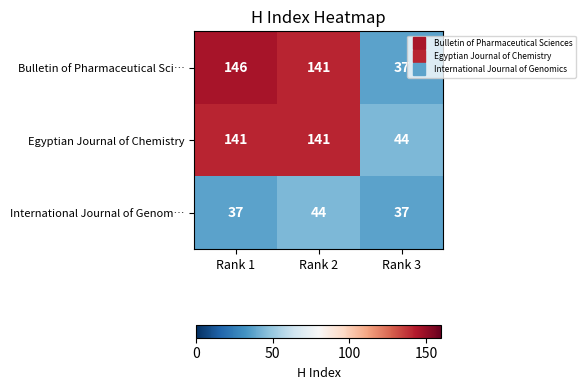

What is the difference between the maximum and minimum values in the International Journal of Genom… series?

7